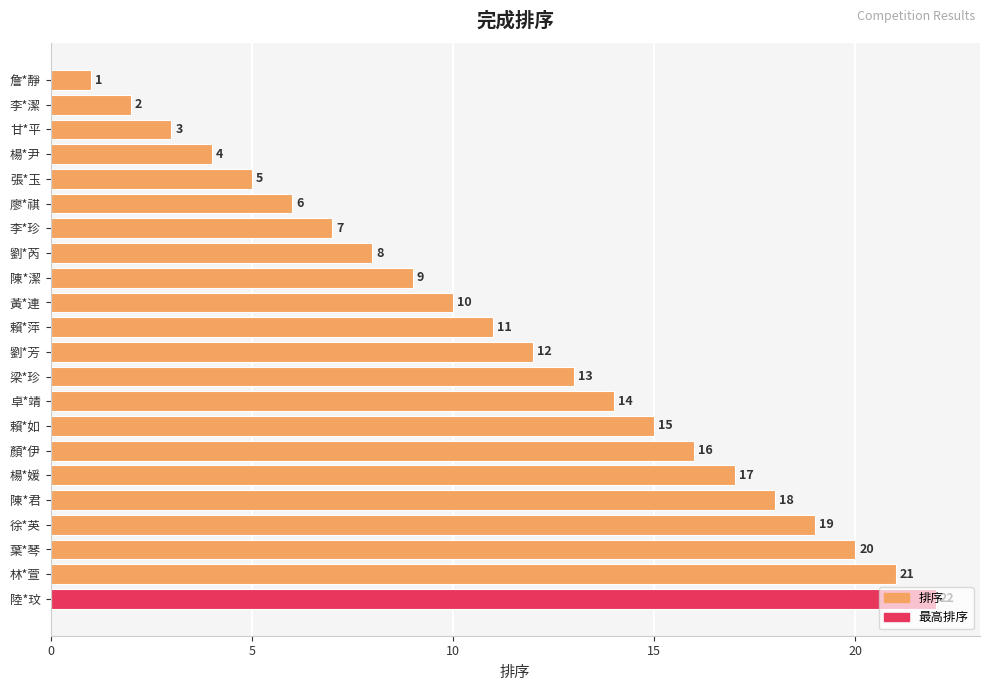

What is the difference between the maximum and minimum values?

21